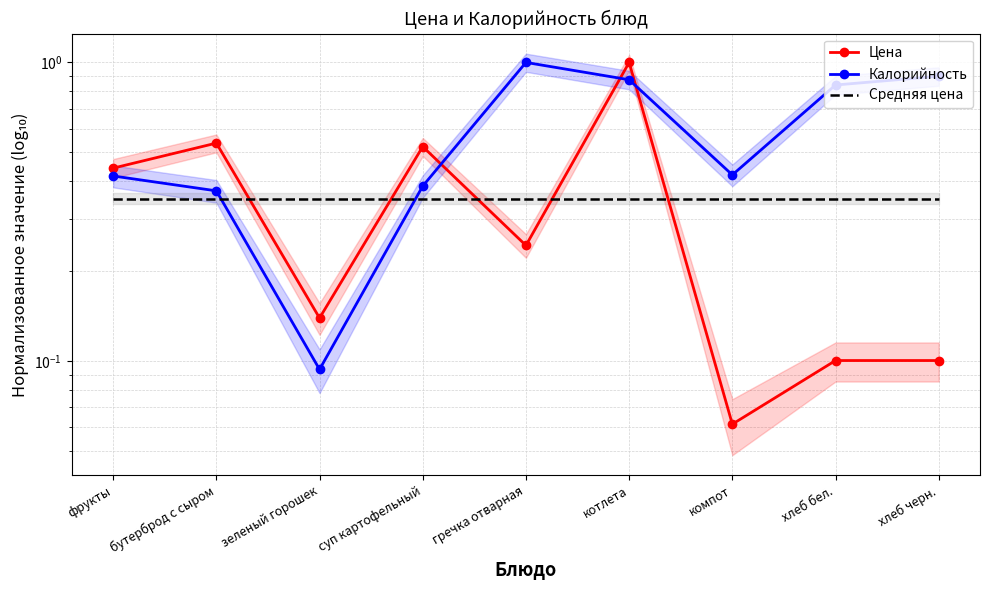

What are all the series names shown in the legend?

Цена, Калорийность, Средняя цена